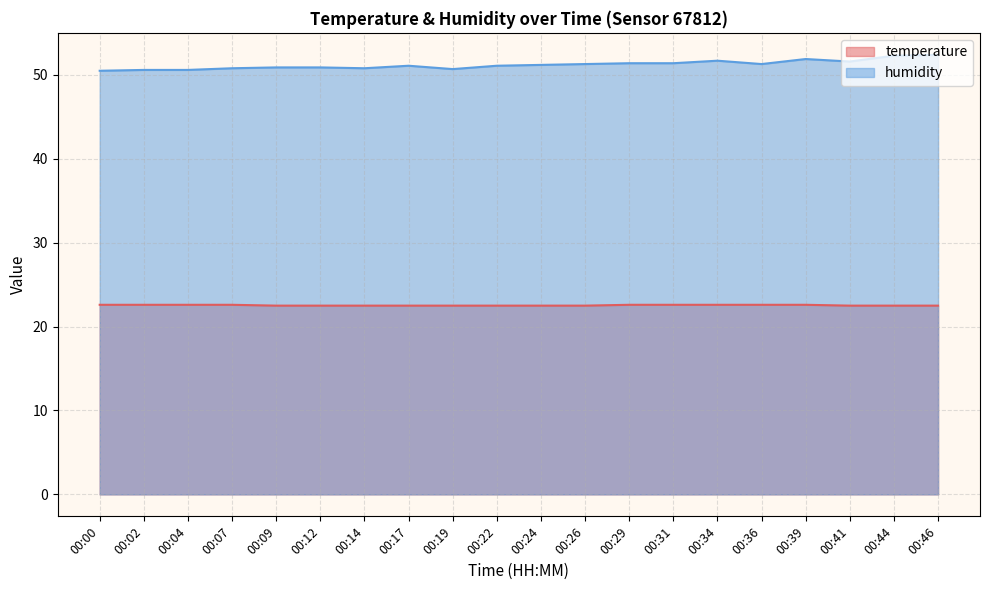

Which series has the largest range (max minus min)?

humidity